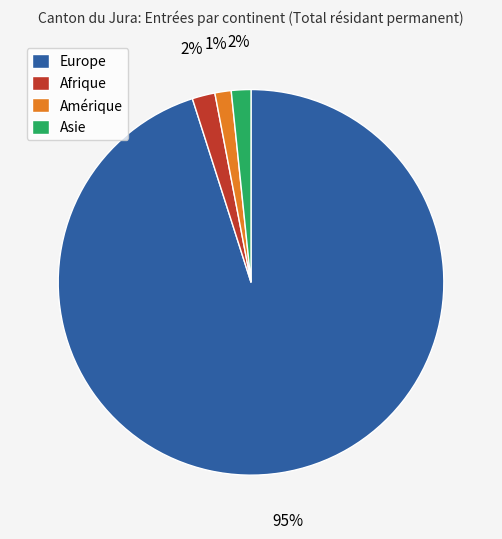

Is there a majority slice in this chart?

Yes